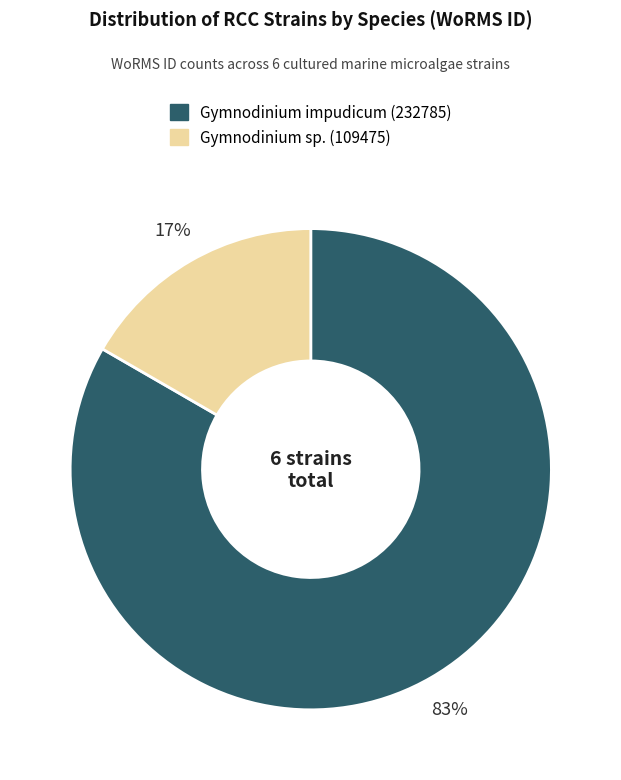

Is there a majority slice in this chart?

Yes